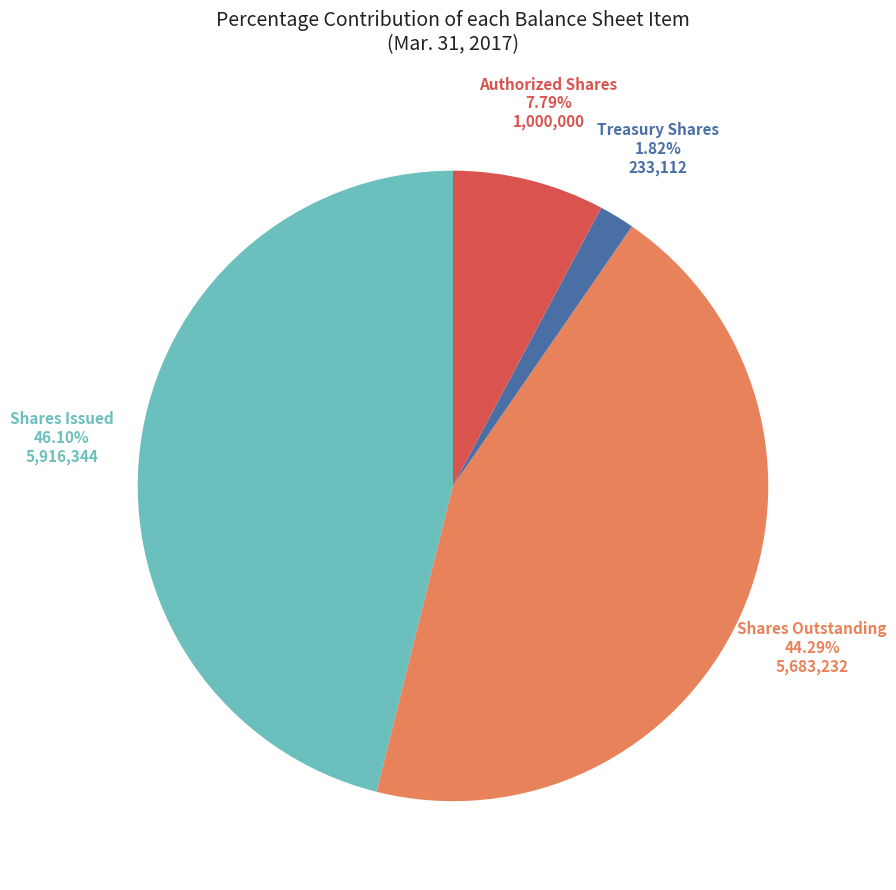

Is there a majority slice in this chart?

No